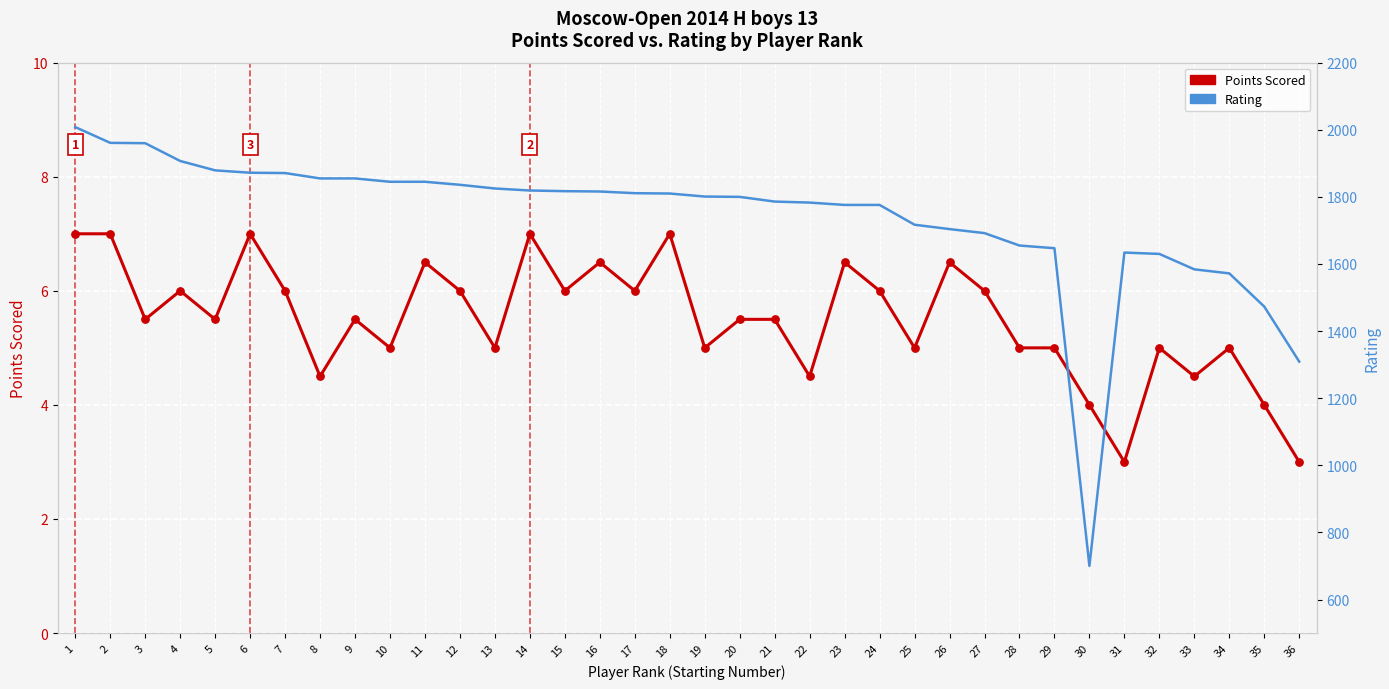

Which series reaches the minimum Y coordinate?

Points Scored